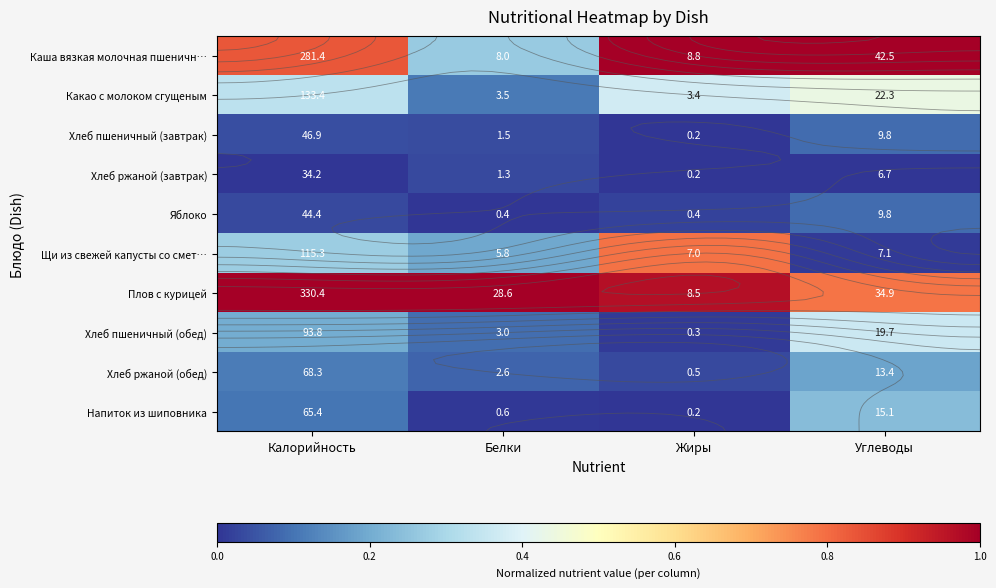

What is the difference between the second highest and second lowest values in the Напиток из шиповника series?

0.1